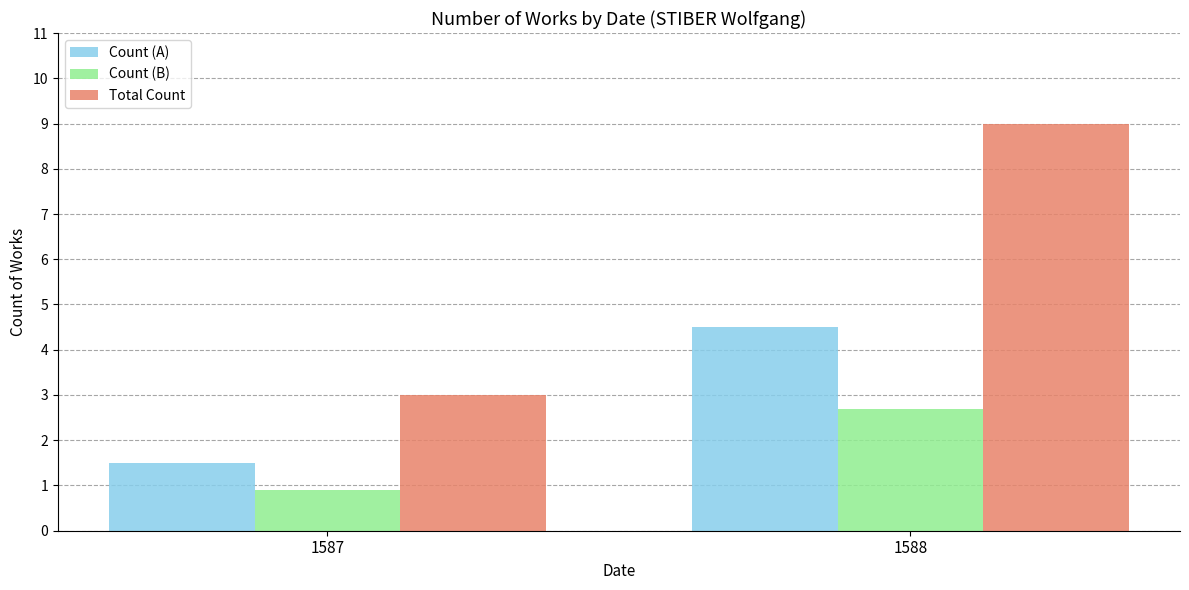

Which category has the lowest value in the Count (A) series?

1587